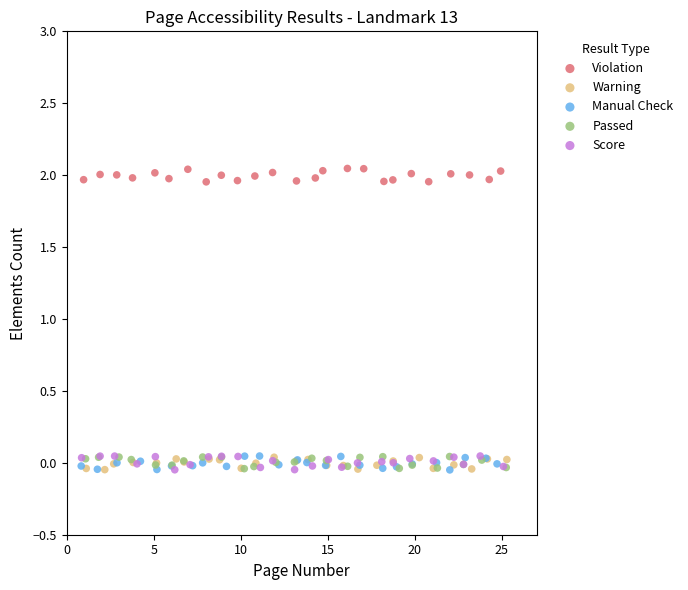

What are all the series names shown in the legend?

Violation, Warning, Manual Check, Passed, Score